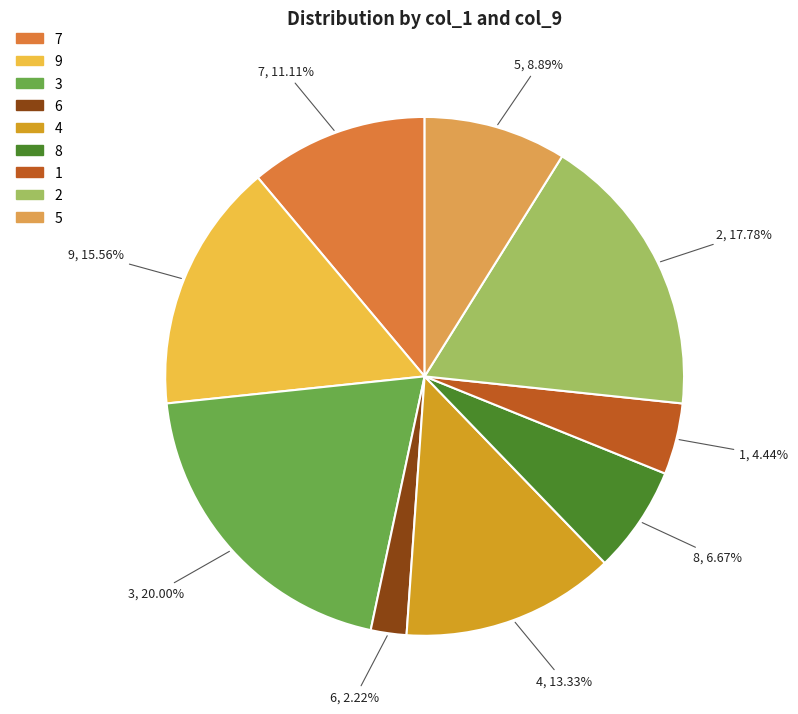

To the nearest percent, what portion does 1 represent?

4%